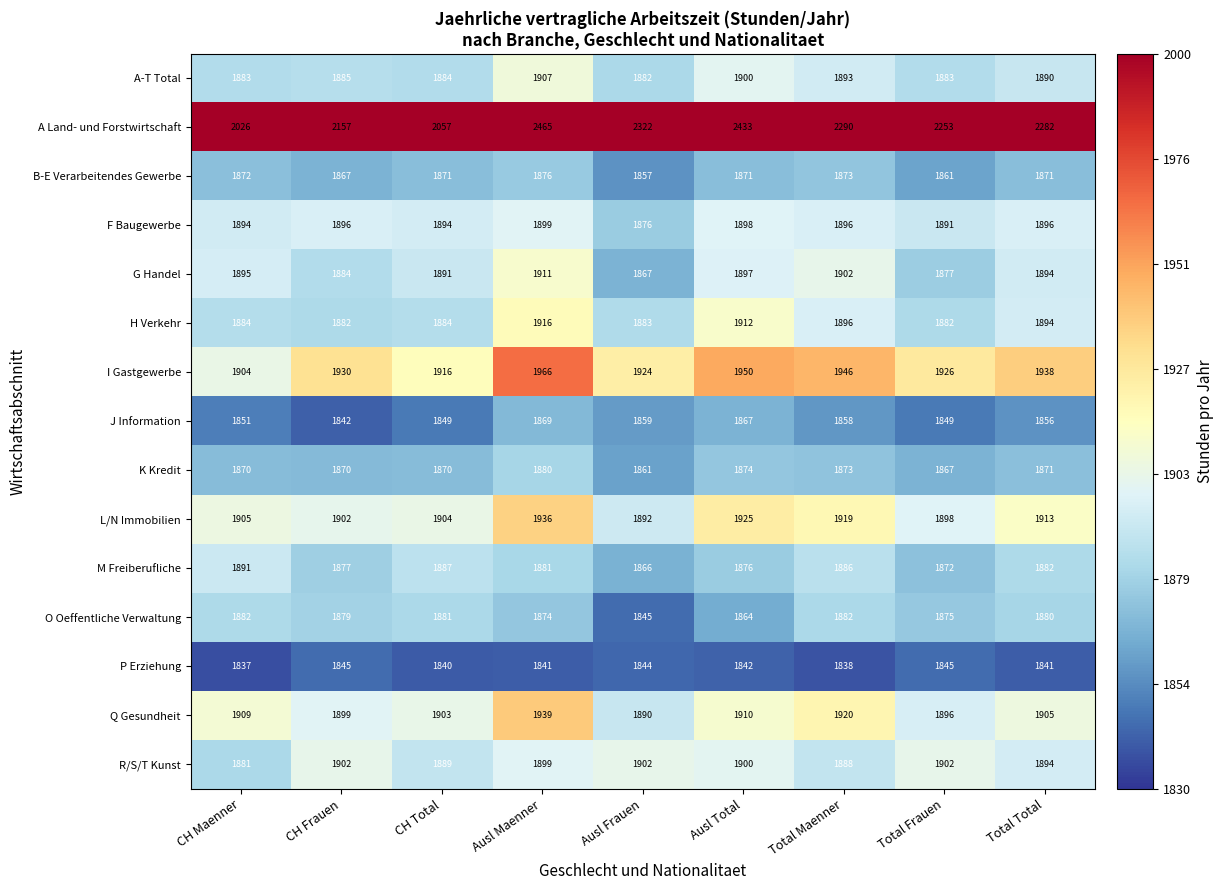

Which series has the largest range (max minus min)?

A Land- und Forstwirtschaft